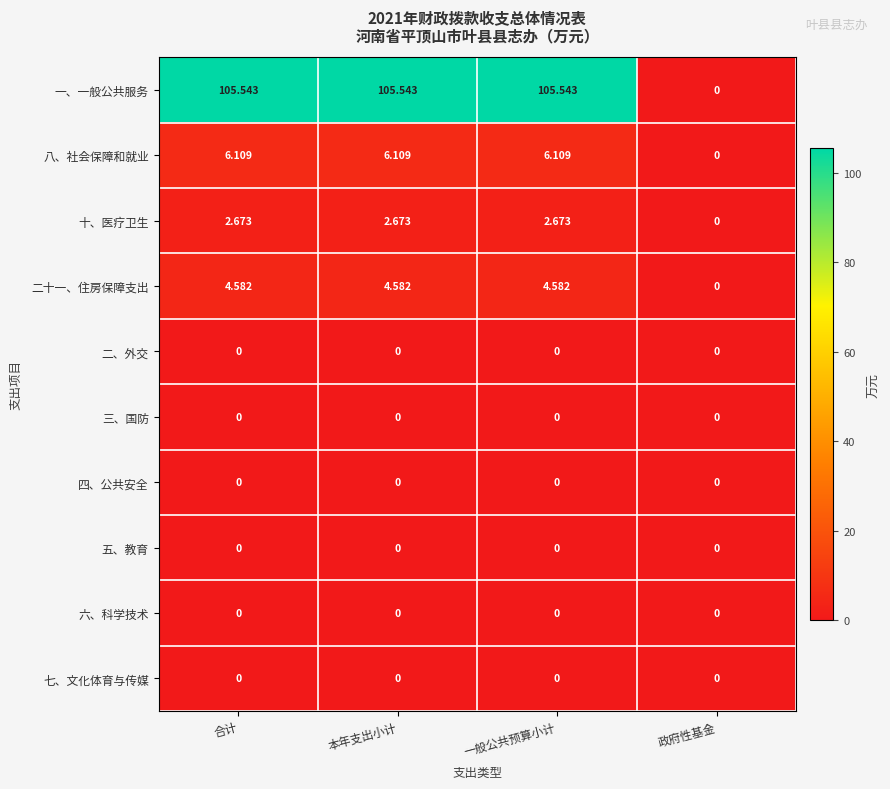

Which series has the widest spread of values?

一、一般公共服务